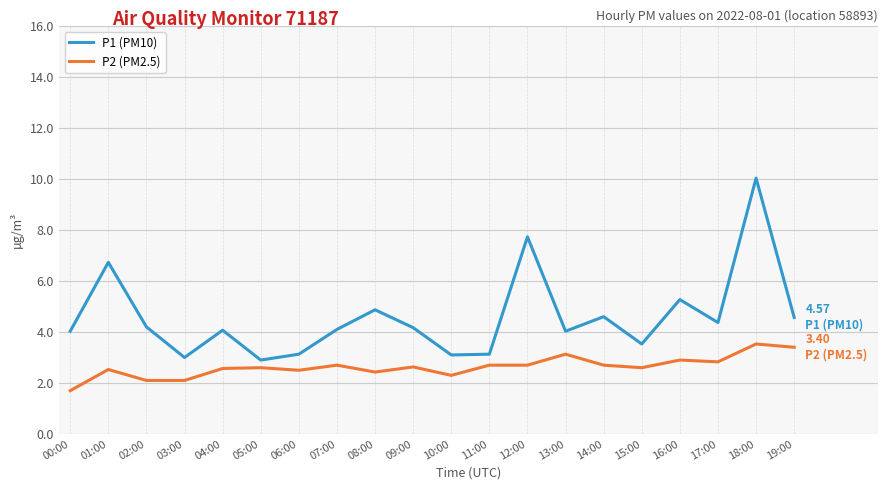

What is the difference between the maximum and second lowest values in the P1 (PM10) series?

7.0